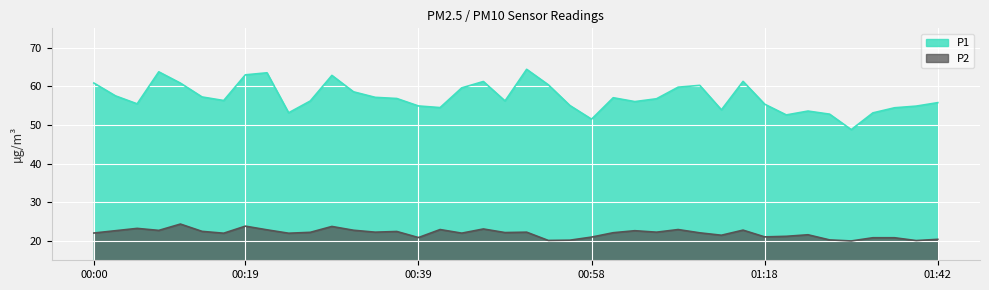

Which series has the largest range (max minus min)?

P1